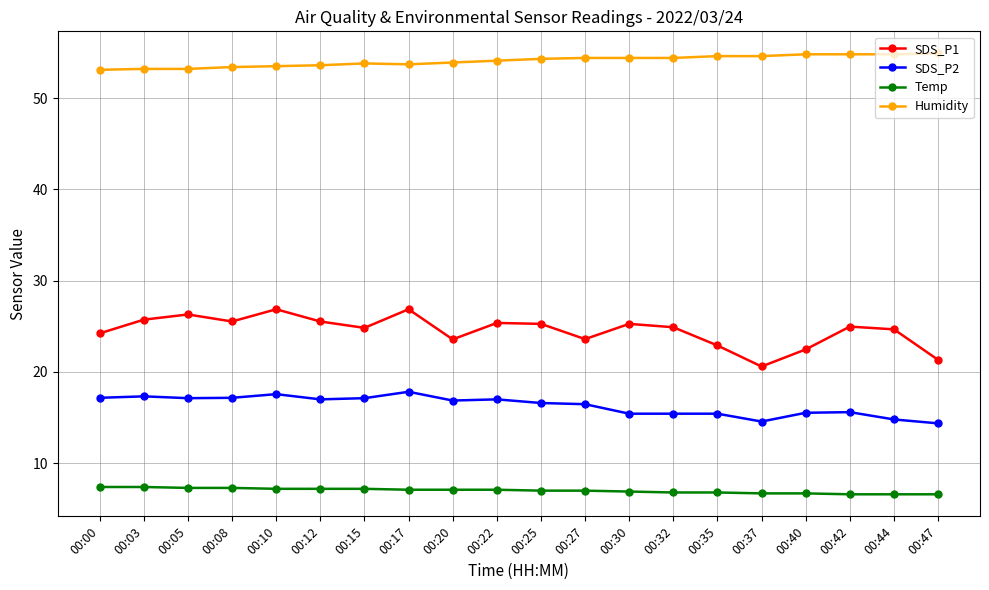

True or false: SDS_P2 has more than 1 points higher than both neighbors.

True